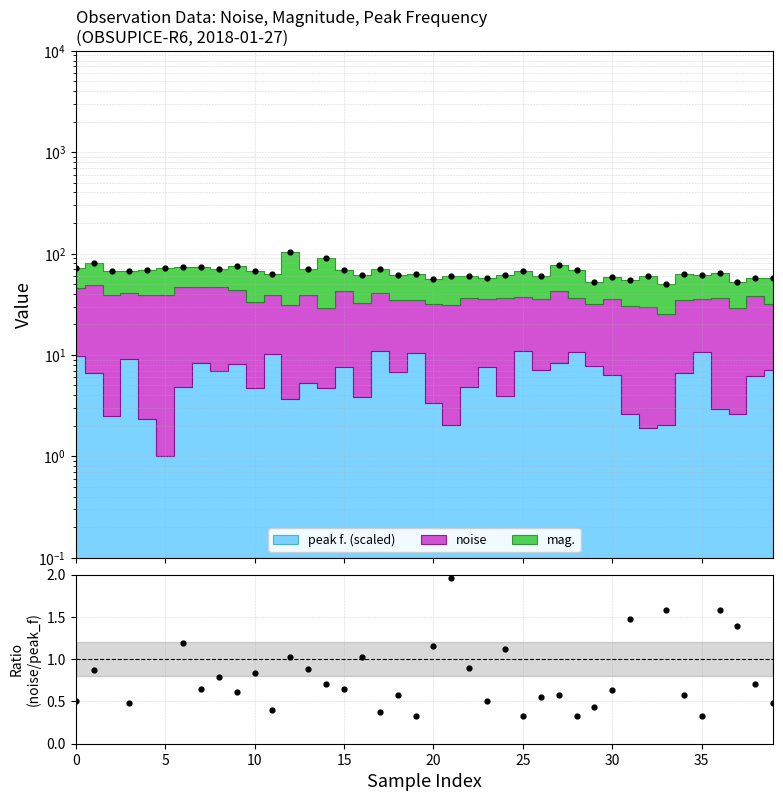

Between 18 and 35, which is larger?

35